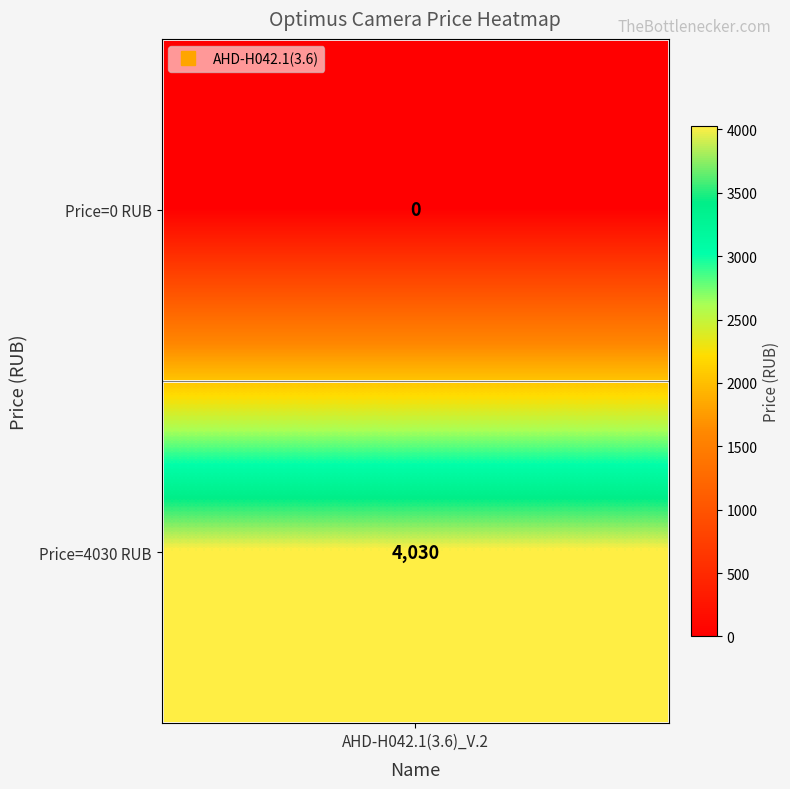

Reading left to right, what are all the values shown in this chart?

0	4030